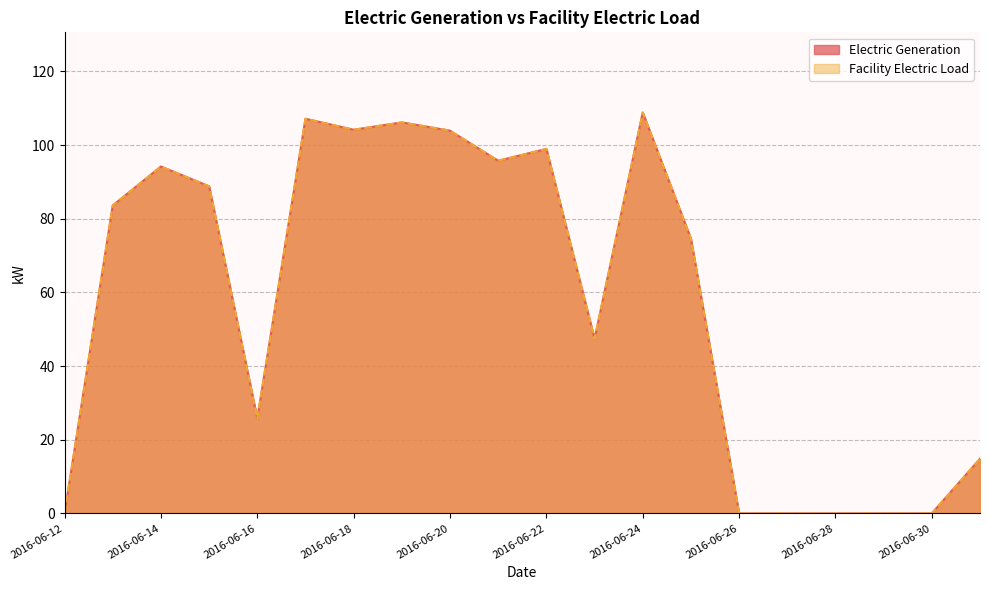

True or false: Electric Generation has more than 1 interior local peaks.

True